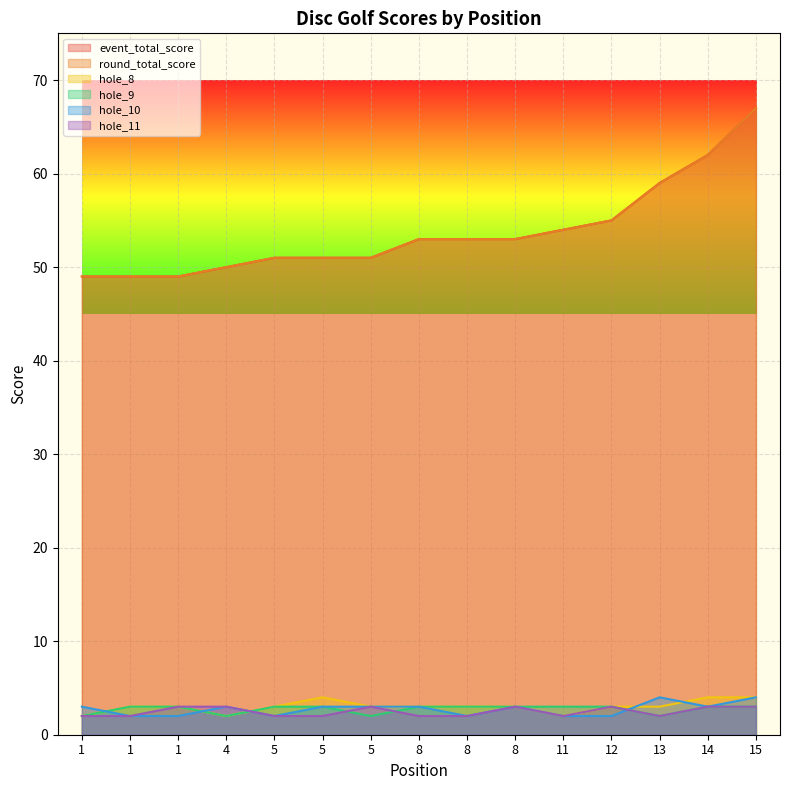

True or false: hole_9 and hole_8 intersect in this chart.

False